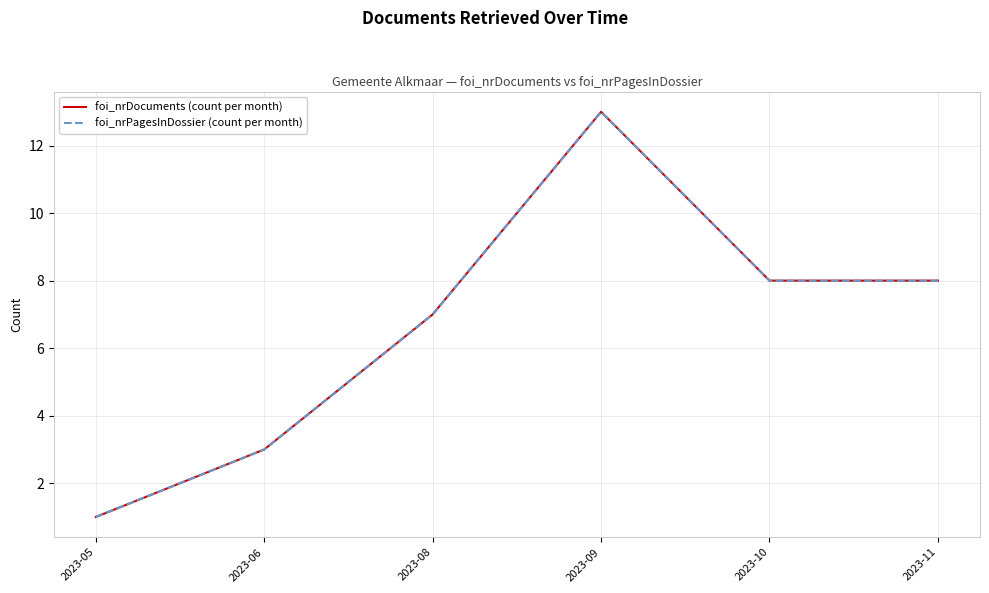

Where is the first local maximum for foi_nrDocuments (count per month)?

2023-09